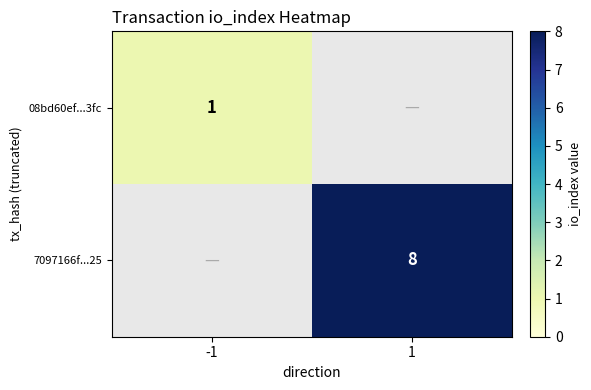

Is it true that 08bd60ef...3fc equals 2 at -1?

False